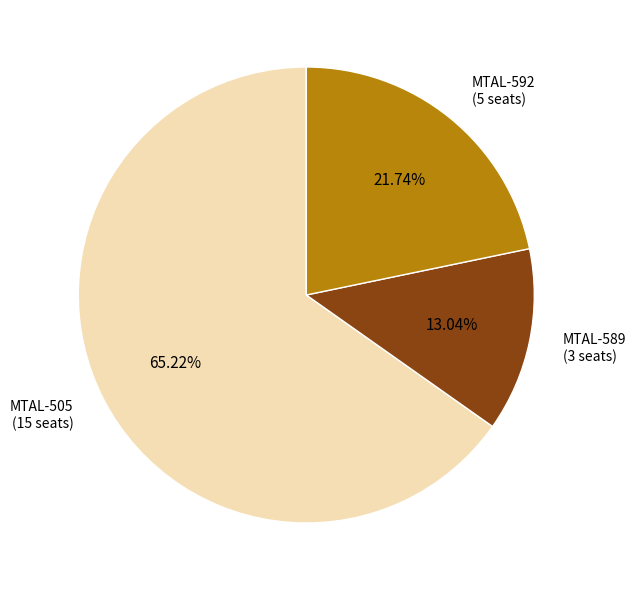

How many segments does this pie chart have?

3